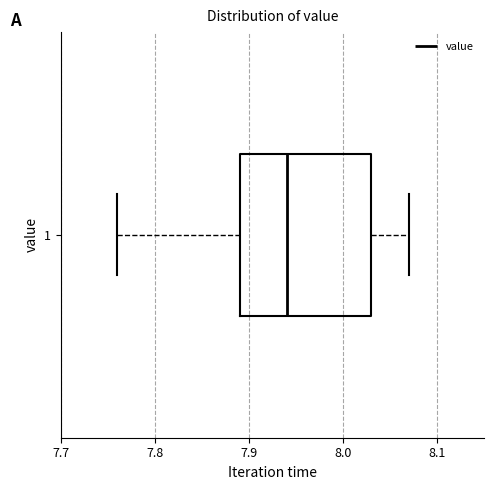

Where is the left edge of the box at y = 1 on the x-axis? The values are not printed on the chart, so give them approximately, as read against the axis.

7.89